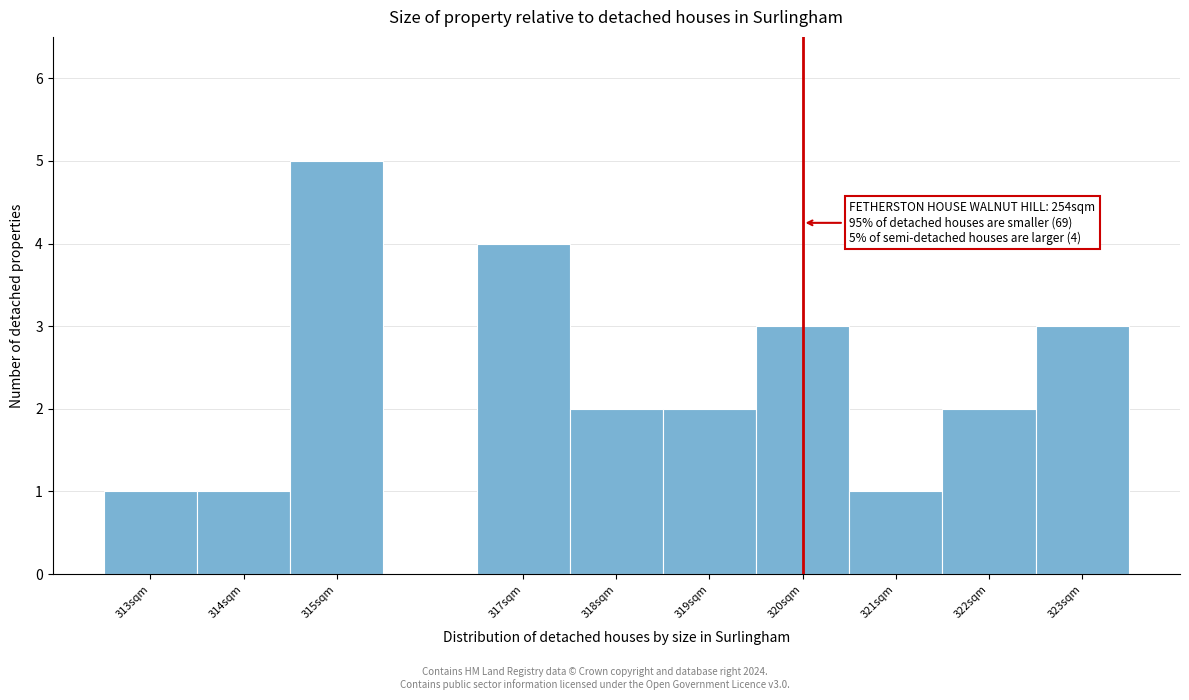

Over which range of the x-axis is the bar tallest?

314.5 to 315.5